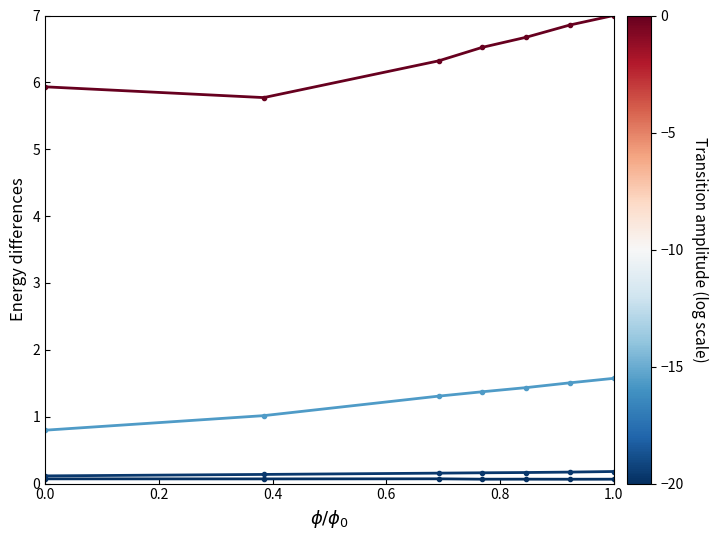

Does the chart have visible grid lines?

No